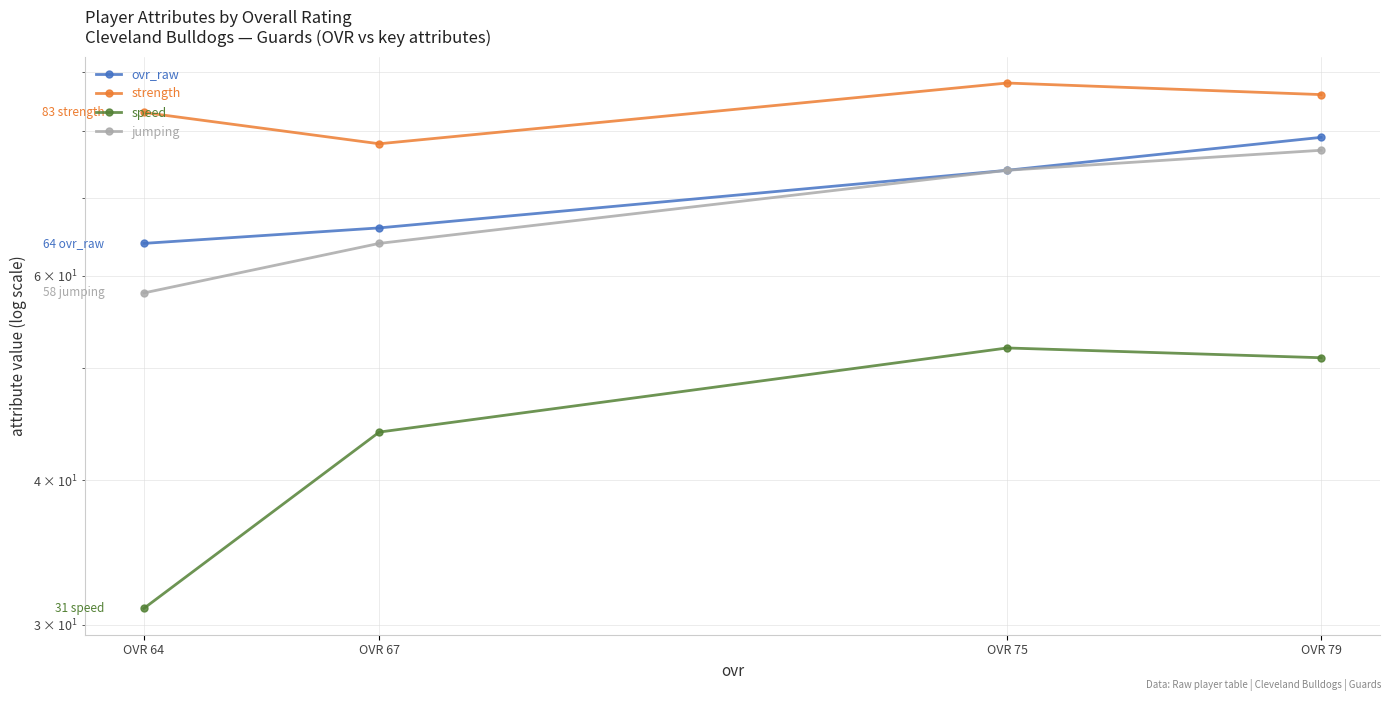

True or false: strength and ovr_raw cross at least once.

False